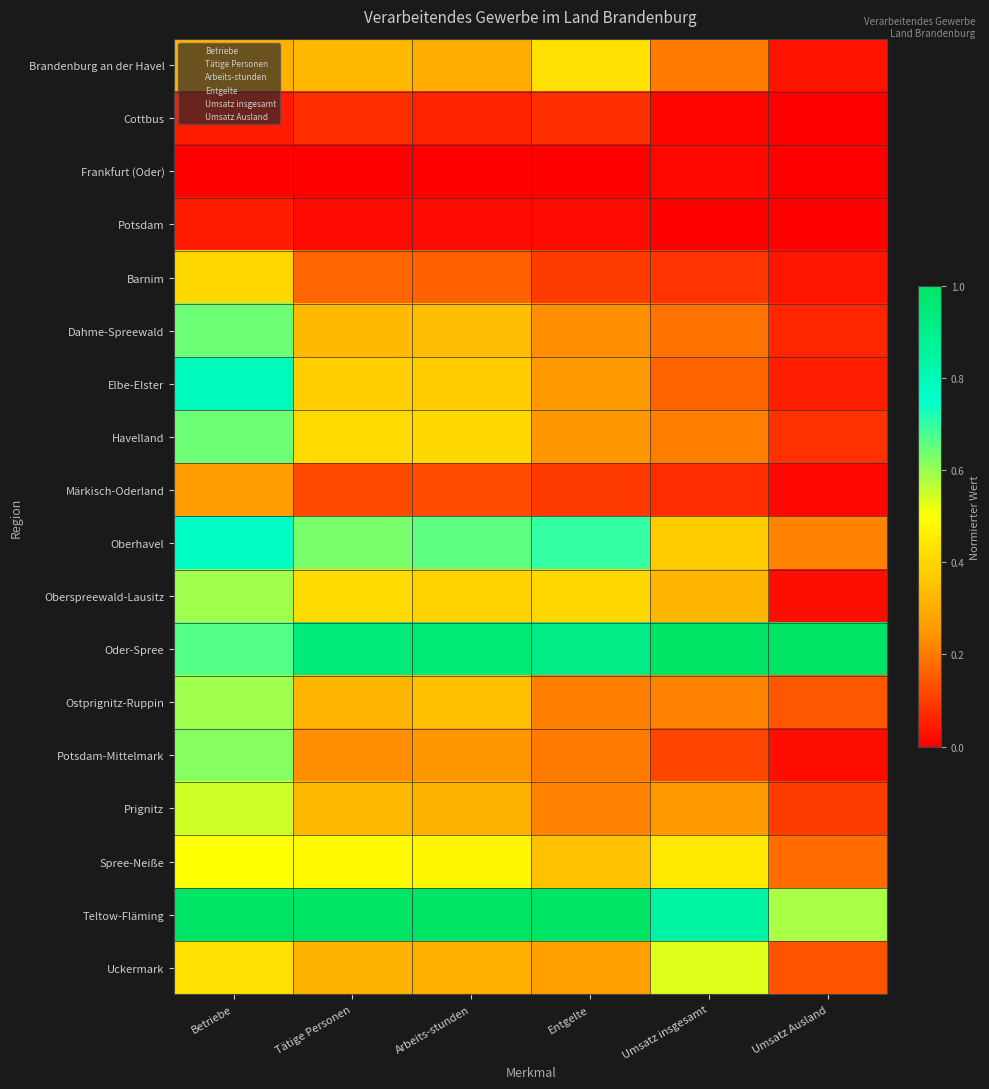

Reading right to left, what are all the values shown in this chart?

Brandenburg an der Havel: Umsatz Ausland=0.0	Umsatz insgesamt=0.2	Entgelte=0.4	Arbeits-stunden=0.3	Tätige Personen=0.3	Betriebe=0.3
Cottbus: Umsatz Ausland=0.0	Umsatz insgesamt=0.0	Entgelte=0.1	Arbeits-stunden=0.1	Tätige Personen=0.1	Betriebe=0.0
Frankfurt (Oder): Umsatz Ausland=0.0	Umsatz insgesamt=0.0	Entgelte=0.0	Arbeits-stunden=0.0	Tätige Personen=0.0	Betriebe=0.0
Potsdam: Umsatz Ausland=0.0	Umsatz insgesamt=0.0	Entgelte=0.0	Arbeits-stunden=0.0	Tätige Personen=0.0	Betriebe=0.0
Barnim: Umsatz Ausland=0.0	Umsatz insgesamt=0.1	Entgelte=0.1	Arbeits-stunden=0.2	Tätige Personen=0.2	Betriebe=0.4
Dahme-Spreewald: Umsatz Ausland=0.1	Umsatz insgesamt=0.2	Entgelte=0.2	Arbeits-stunden=0.3	Tätige Personen=0.3	Betriebe=0.6
Elbe-Elster: Umsatz Ausland=0.1	Umsatz insgesamt=0.2	Entgelte=0.3	Arbeits-stunden=0.4	Tätige Personen=0.4	Betriebe=0.8
Havelland: Umsatz Ausland=0.1	Umsatz insgesamt=0.2	Entgelte=0.2	Arbeits-stunden=0.4	Tätige Personen=0.4	Betriebe=0.6
Märkisch-Oderland: Umsatz Ausland=0.0	Umsatz insgesamt=0.1	Entgelte=0.1	Arbeits-stunden=0.1	Tätige Personen=0.1	Betriebe=0.3
Oberhavel: Umsatz Ausland=0.2	Umsatz insgesamt=0.4	Entgelte=0.7	Arbeits-stunden=0.7	Tätige Personen=0.6	Betriebe=0.8
Oberspreewald-Lausitz: Umsatz Ausland=0.0	Umsatz insgesamt=0.3	Entgelte=0.4	Arbeits-stunden=0.4	Tätige Personen=0.4	Betriebe=0.6
Oder-Spree: Umsatz Ausland=1.0	Umsatz insgesamt=1.0	Entgelte=0.9	Arbeits-stunden=1.0	Tätige Personen=1.0	Betriebe=0.7
Ostprignitz-Ruppin: Umsatz Ausland=0.1	Umsatz insgesamt=0.2	Entgelte=0.2	Arbeits-stunden=0.3	Tätige Personen=0.3	Betriebe=0.6
Potsdam-Mittelmark: Umsatz Ausland=0.0	Umsatz insgesamt=0.1	Entgelte=0.2	Arbeits-stunden=0.2	Tätige Personen=0.2	Betriebe=0.6
Prignitz: Umsatz Ausland=0.1	Umsatz insgesamt=0.3	Entgelte=0.2	Arbeits-stunden=0.3	Tätige Personen=0.3	Betriebe=0.5
Spree-Neiße: Umsatz Ausland=0.2	Umsatz insgesamt=0.4	Entgelte=0.4	Arbeits-stunden=0.5	Tätige Personen=0.5	Betriebe=0.5
Teltow-Fläming: Umsatz Ausland=0.6	Umsatz insgesamt=0.8	Entgelte=1.0	Arbeits-stunden=1.0	Tätige Personen=1.0	Betriebe=1.0
Uckermark: Umsatz Ausland=0.1	Umsatz insgesamt=0.5	Entgelte=0.3	Arbeits-stunden=0.3	Tätige Personen=0.3	Betriebe=0.4